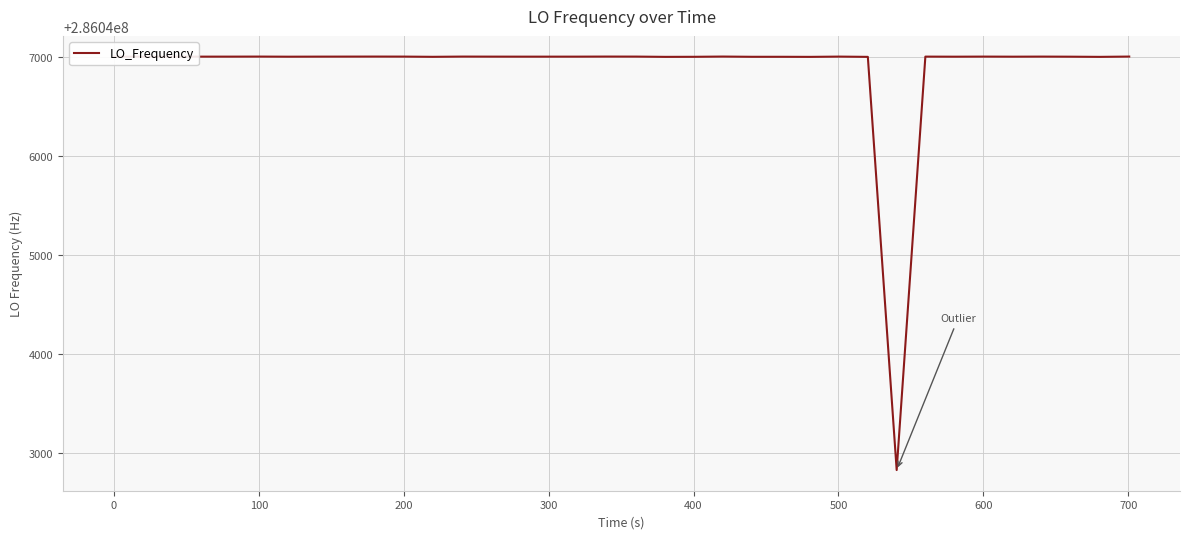

What is the smallest value displayed?

286042828.0